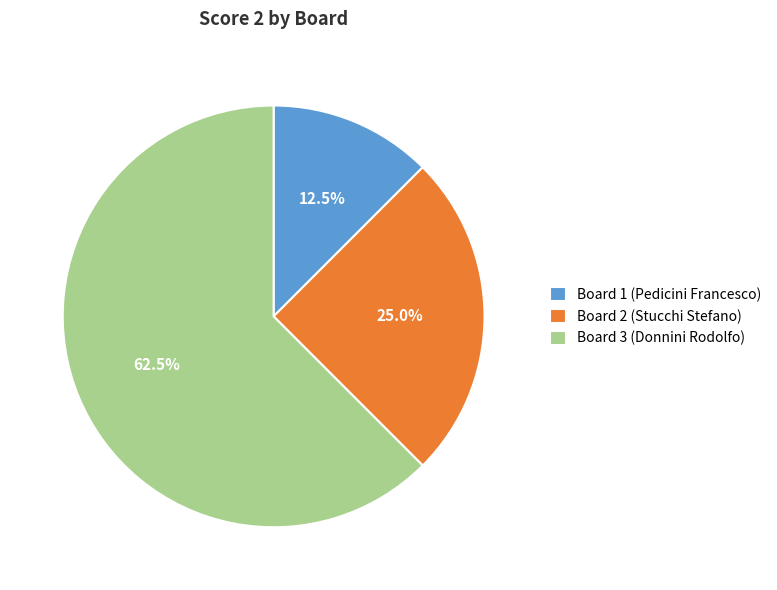

Is the sum of Board 3 (Donnini Rodolfo) and Board 1 (Pedicini Francesco) greater than half?

Yes